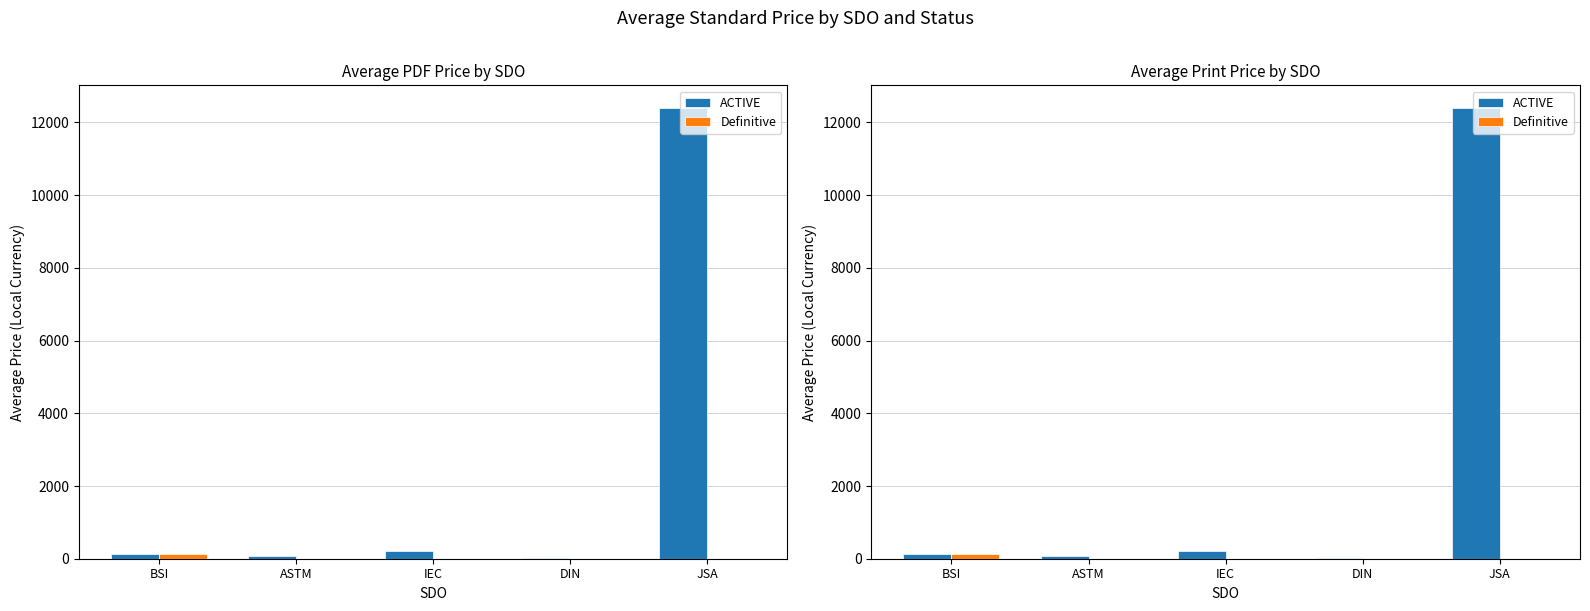

What is the label of the 3rd bar from the left?

IEC